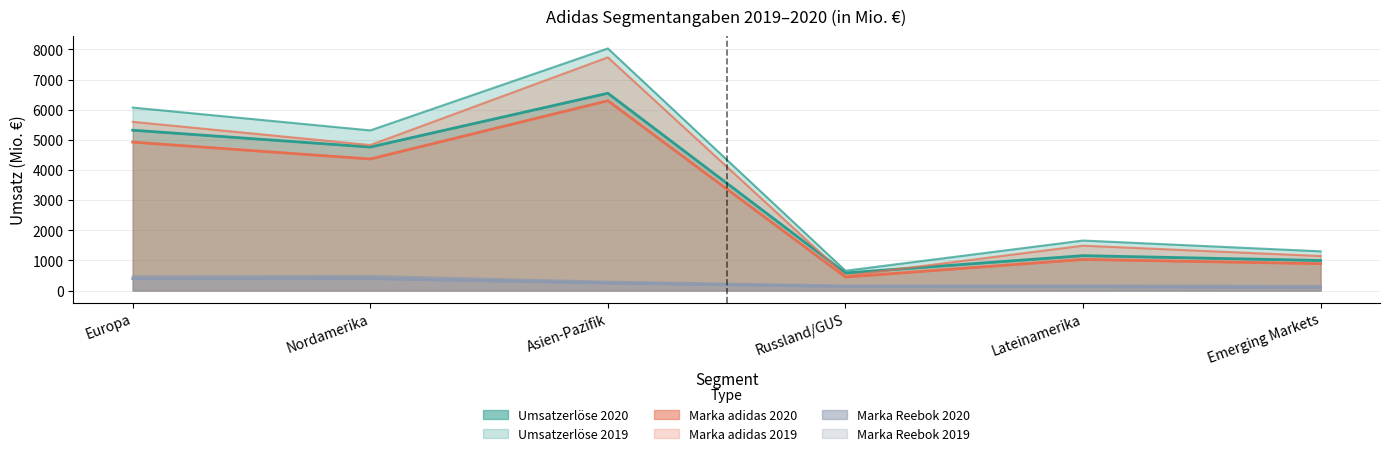

True or false: Marka Reebok 2019 and Marka Reebok 2020 cross at least once.

False